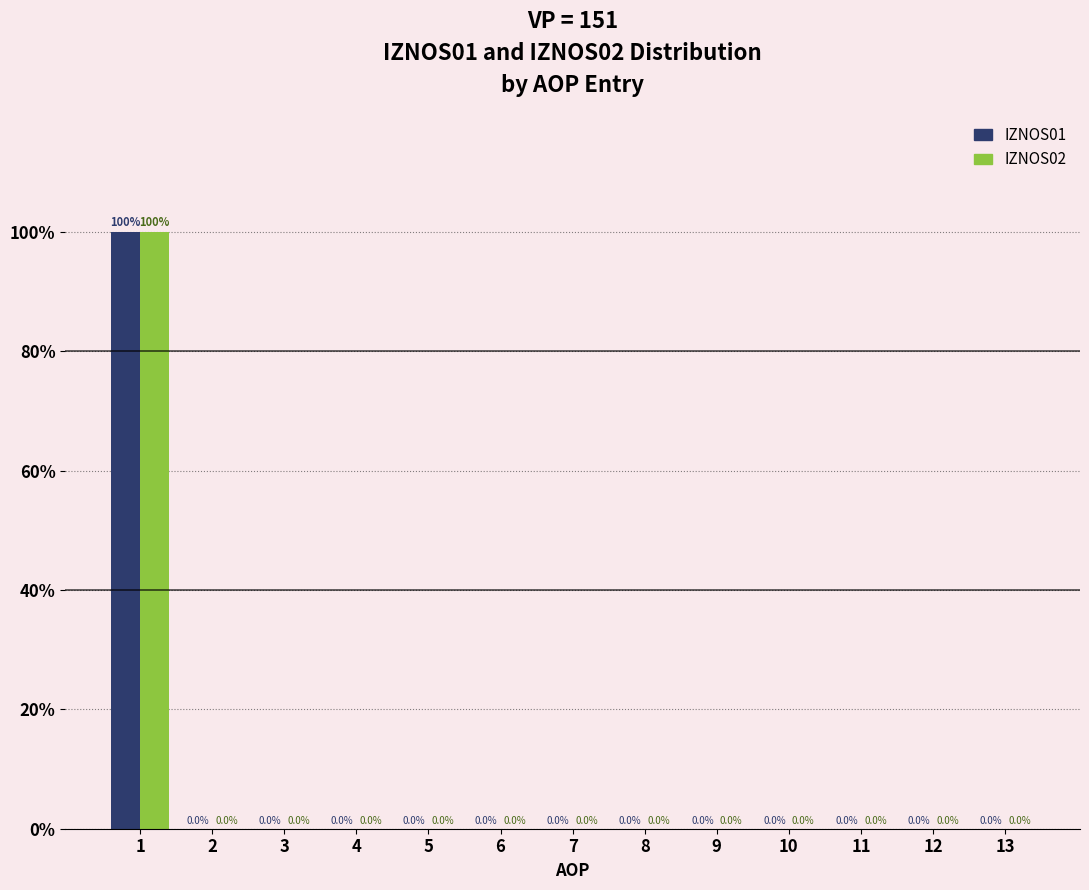

Reading left to right, what are all the values shown in this chart?

IZNOS01: 1=100	2=0	3=0	4=0	5=0	6=0	7=0	8=0	9=0	10=0	11=0	12=0	13=0
IZNOS02: 1=100	2=0	3=0	4=0	5=0	6=0	7=0	8=0	9=0	10=0	11=0	12=0	13=0